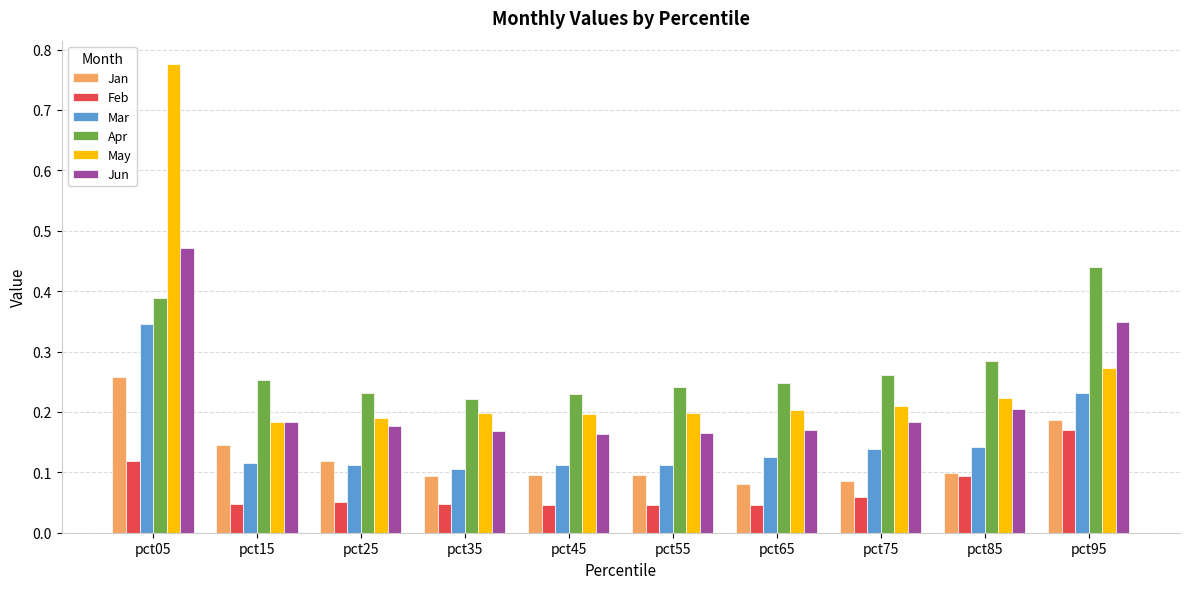

The value of May at pct15 is 0.2. True or false?

True